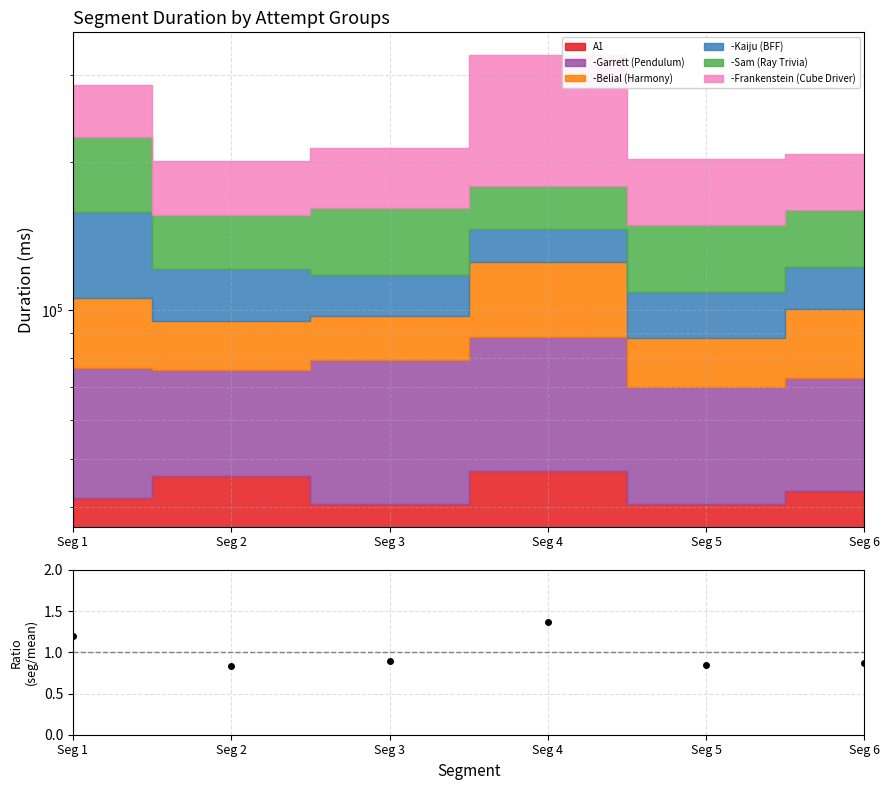

Reading left to right, extract all data points from this chart.

1.2	0.8	0.9	1.4	0.8	0.9